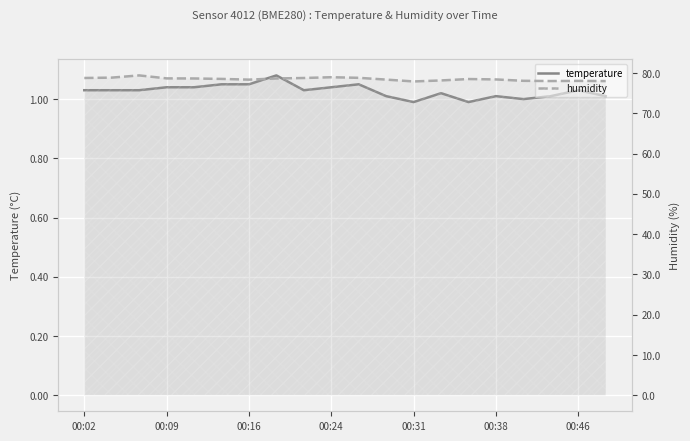

What position from the left is 8?

9